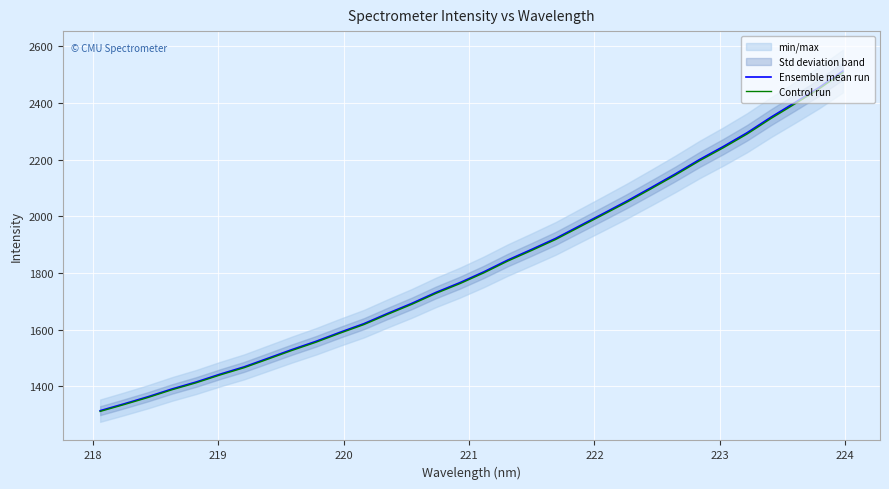

What is the lowest value of the Control run series?

1311.8